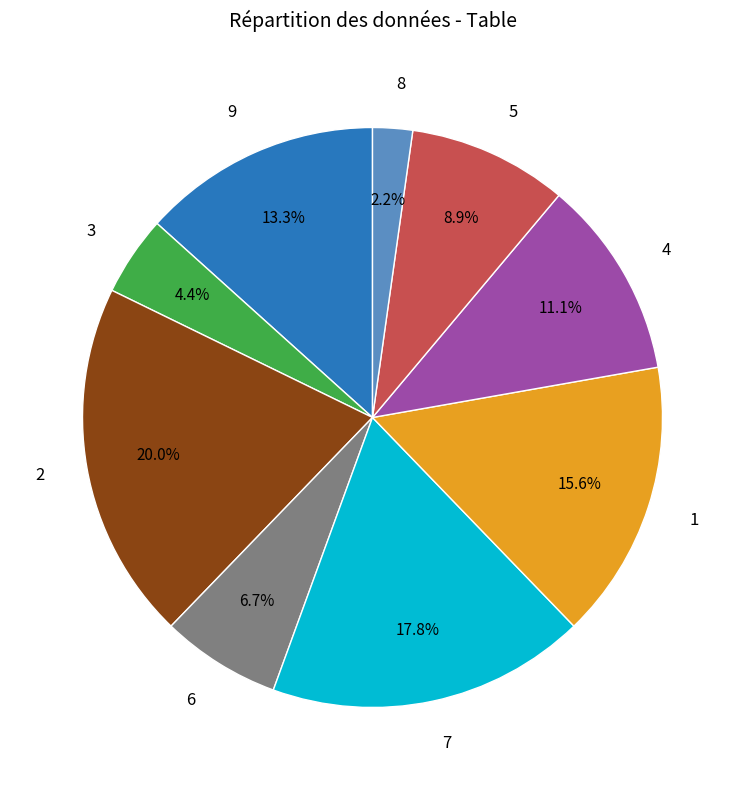

Is there a majority slice in this chart?

No